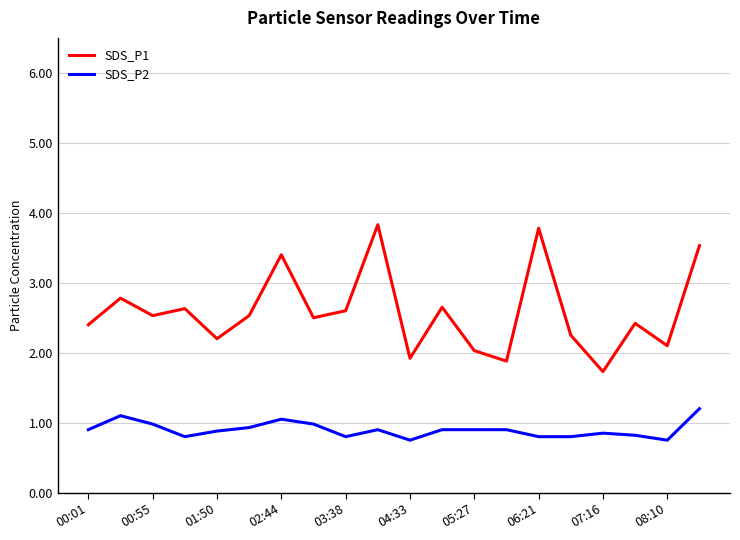

Which series has the largest total across all categories?

SDS_P1